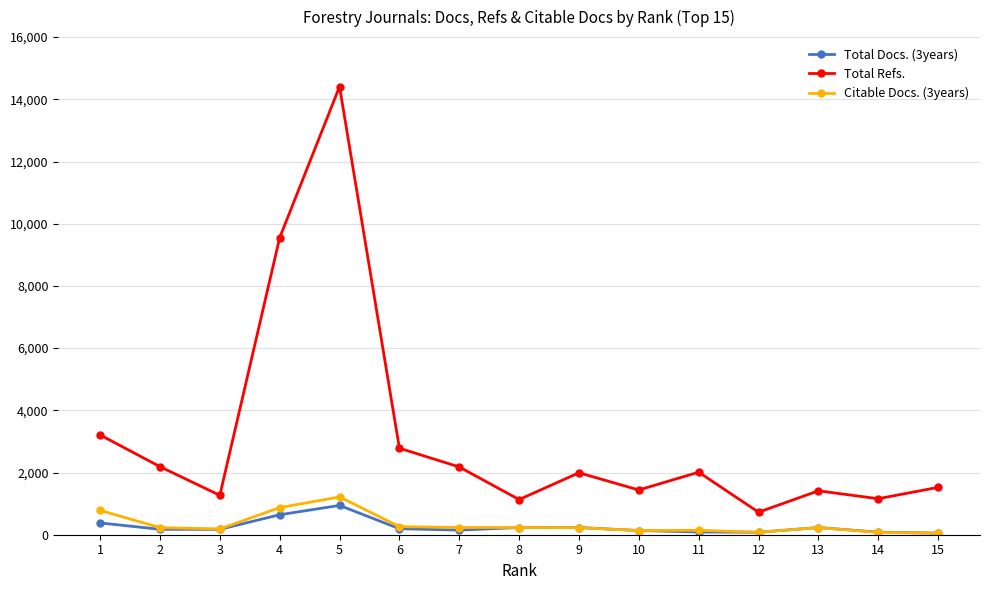

Is it true that Total Refs. equals 1158 at 14?

True